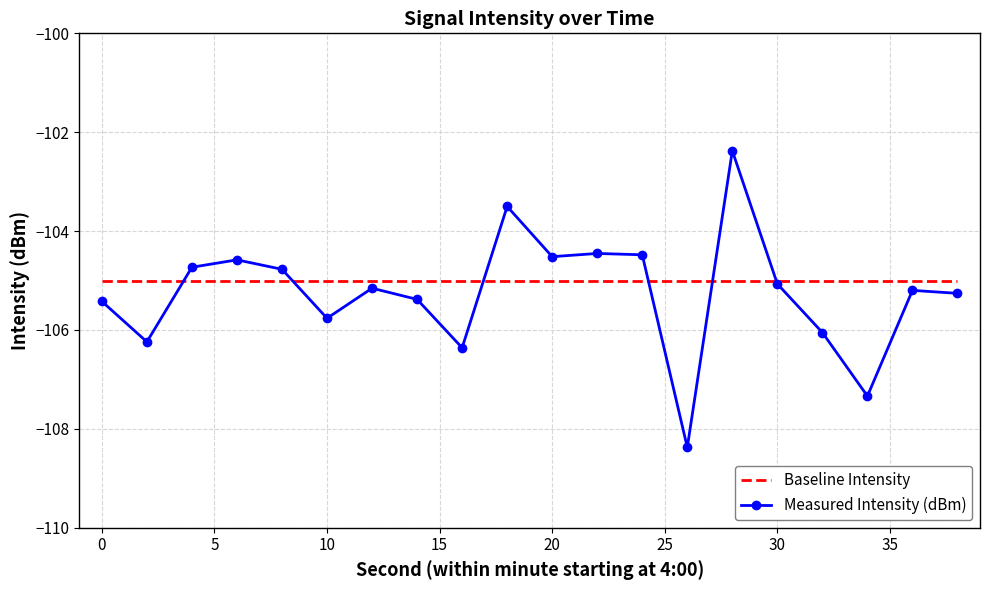

What is the maximum value for Baseline Intensity?

-105.0